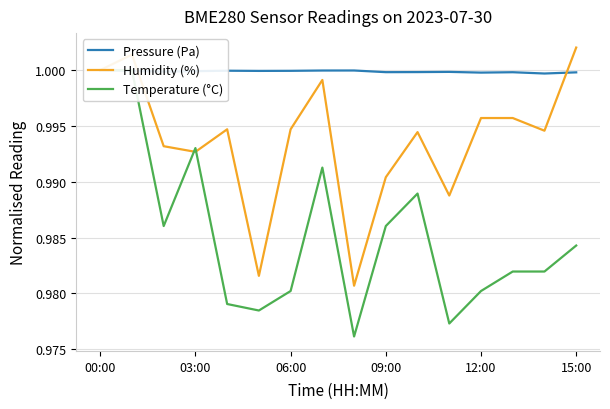

The value of Humidity (%) at 09:00 is 1.6. True or false?

False